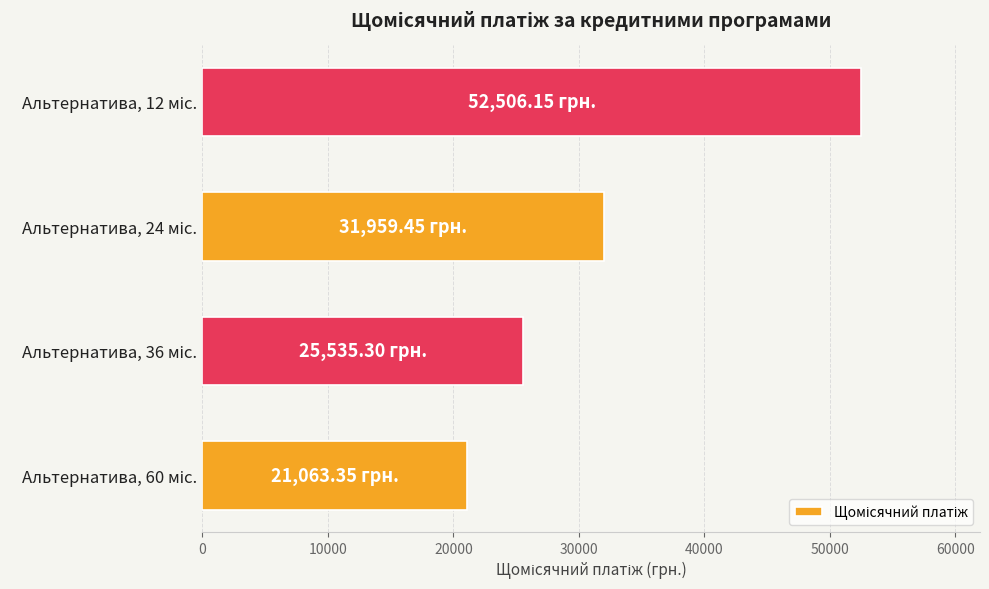

What is the difference between the maximum and minimum values?

31442.8